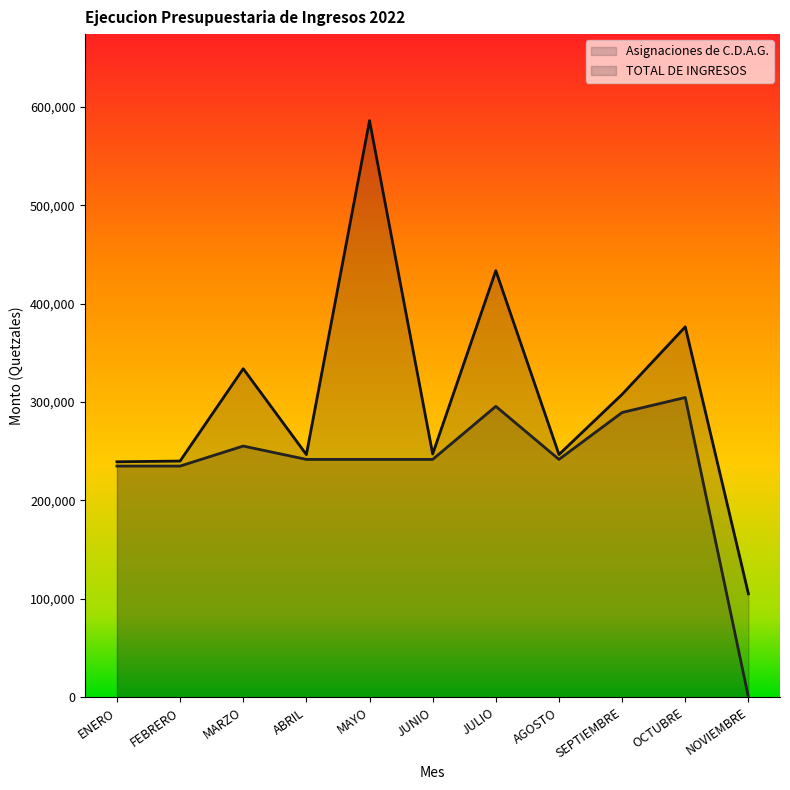

Which category has the highest value in the Asignaciones de C.D.A.G. series?

OCTUBRE